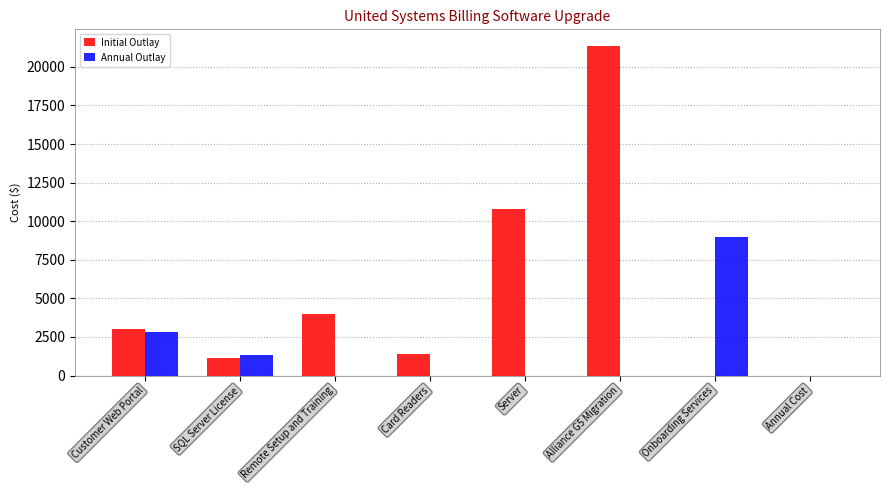

Reading right to left, transcribe all the data shown in this chart.

Initial Outlay: Annual Cost=0	Onboarding Services=0	Alliance G5 Migration=21365	Server=10765	Card Readers=1425	Remote Setup and Training=4000	SQL Server License=1125	Customer Web Portal=2995
Annual Outlay: Annual Cost=0	Onboarding Services=9000	Alliance G5 Migration=0	Server=0	Card Readers=0	Remote Setup and Training=0	SQL Server License=1315	Customer Web Portal=2795